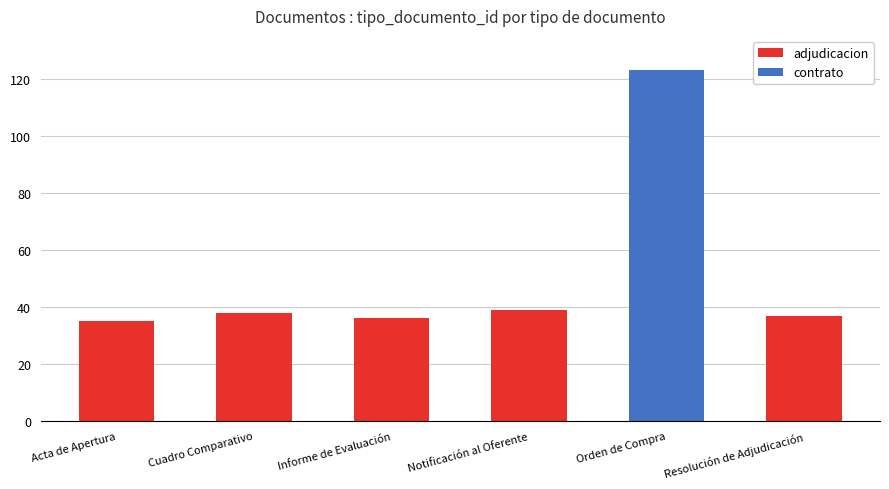

Reading left to right, what are all the values shown in this chart?

Acta de Apertura=35	Cuadro Comparativo=38	Informe de Evaluación=36	Notificación al Oferente=39	Orden de Compra=123	Resolución de Adjudicación=37